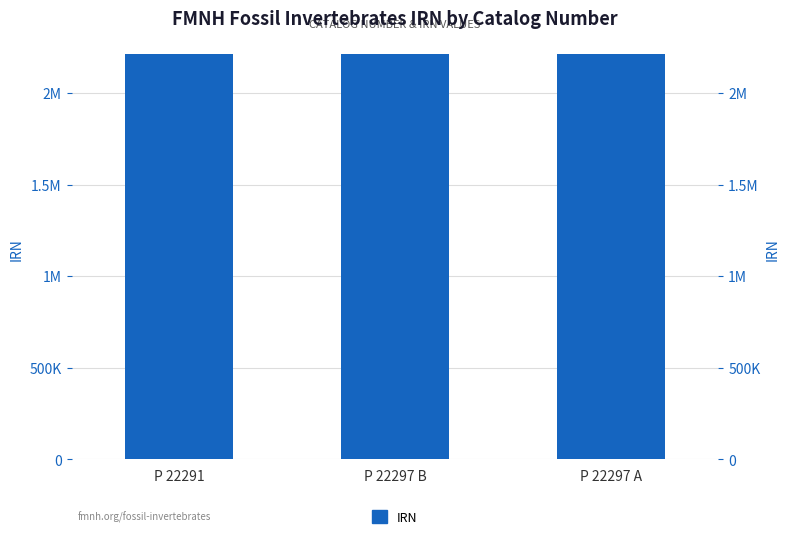

What is the average value?

2213836